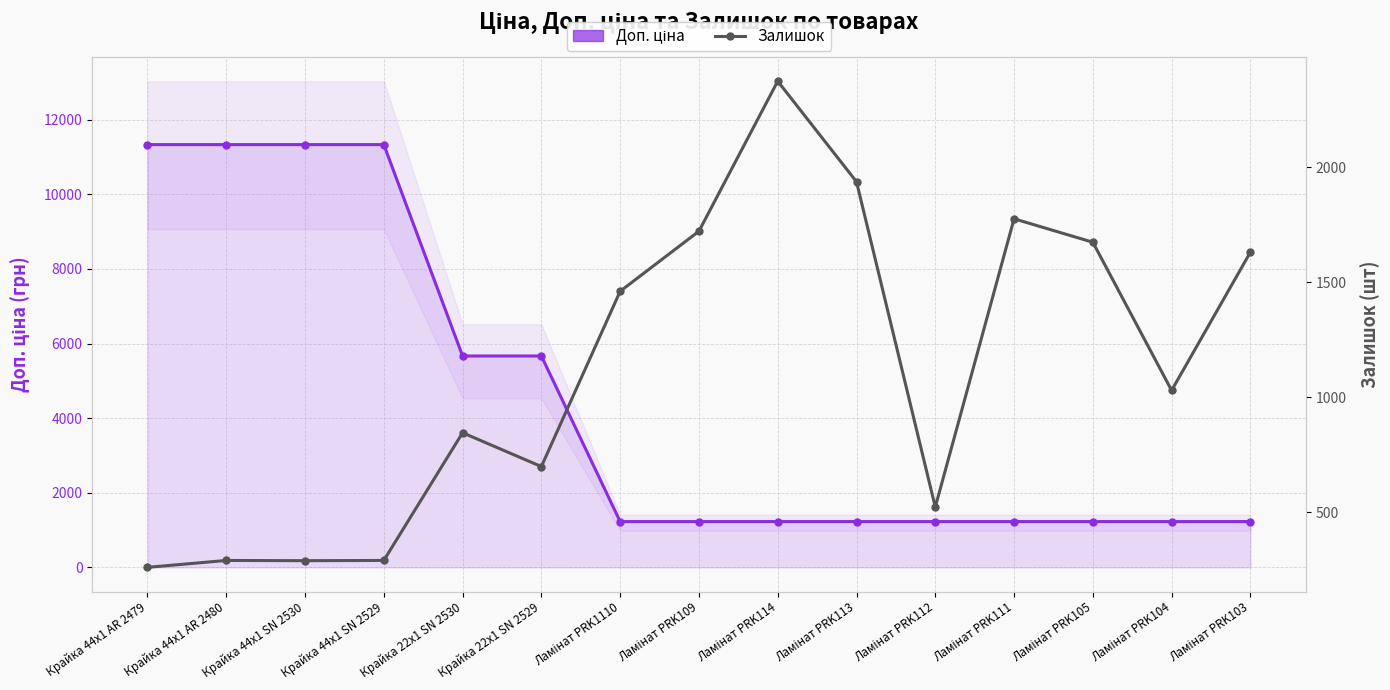

What is the spread (max minus min) of values at Ламінат PRK112?

705.2